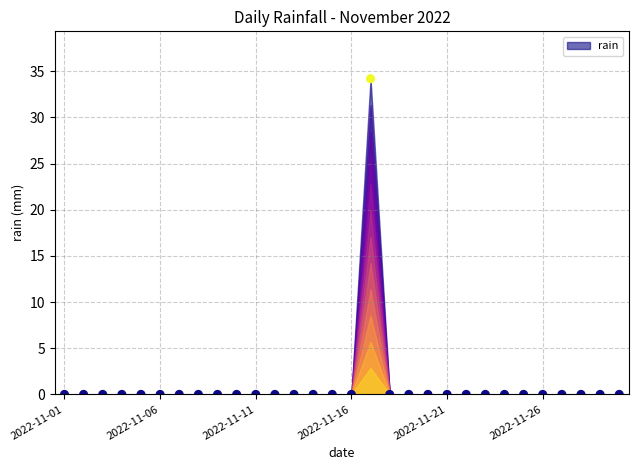

What is the range of Y values (max minus min)?

34.2